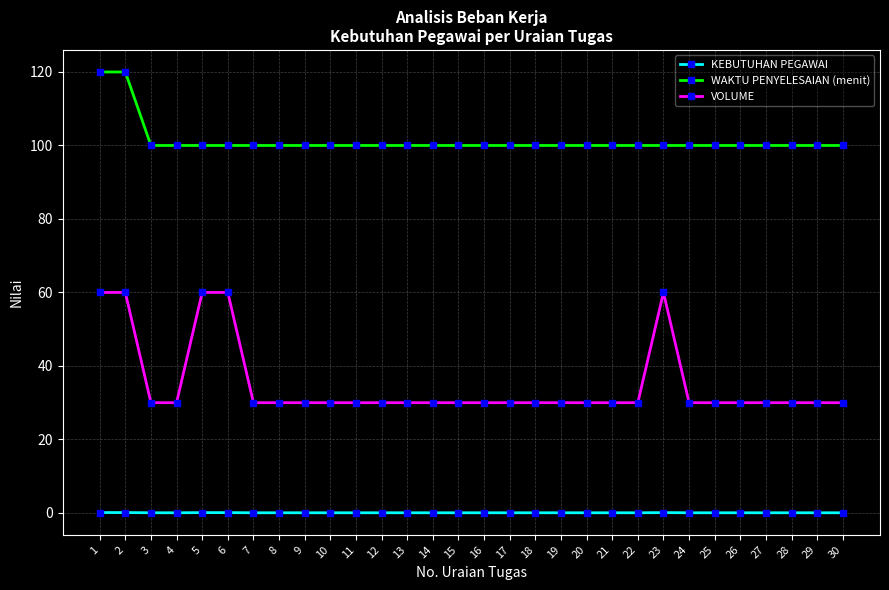

How many data points does each series have?

30